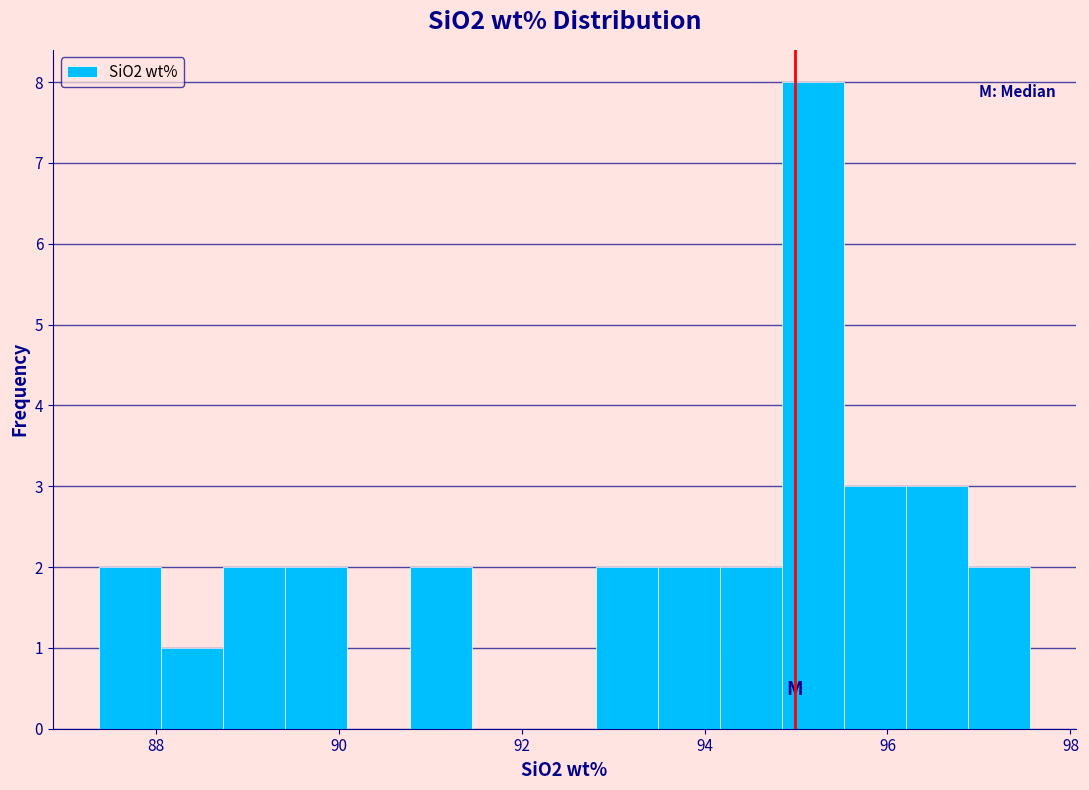

Around what value on the x-axis is the tallest bar? Give the approximate position of its centre, as read against the axis.

95.2